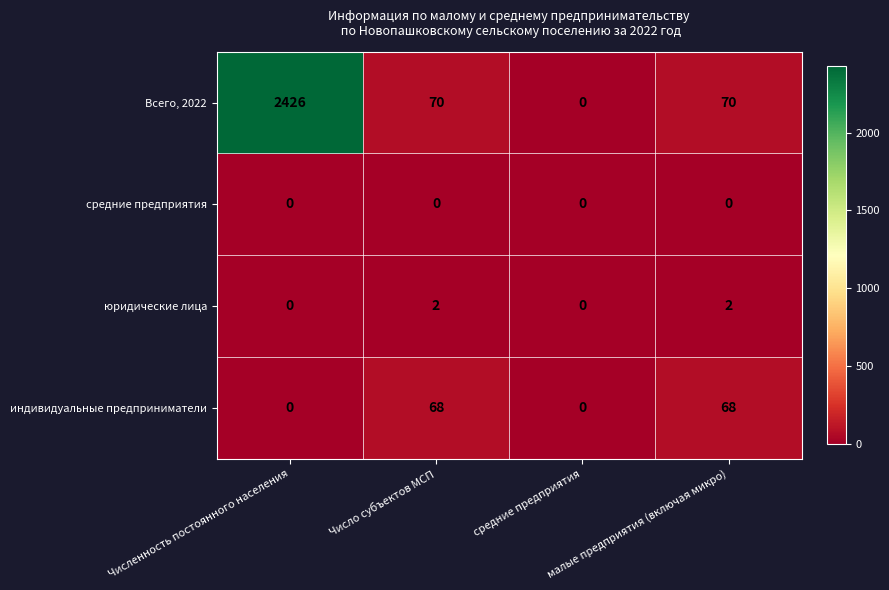

Rank the series by their maximum value, from highest to lowest.

Всего, 2022, индивидуальные предприниматели, юридические лица, средние предприятия